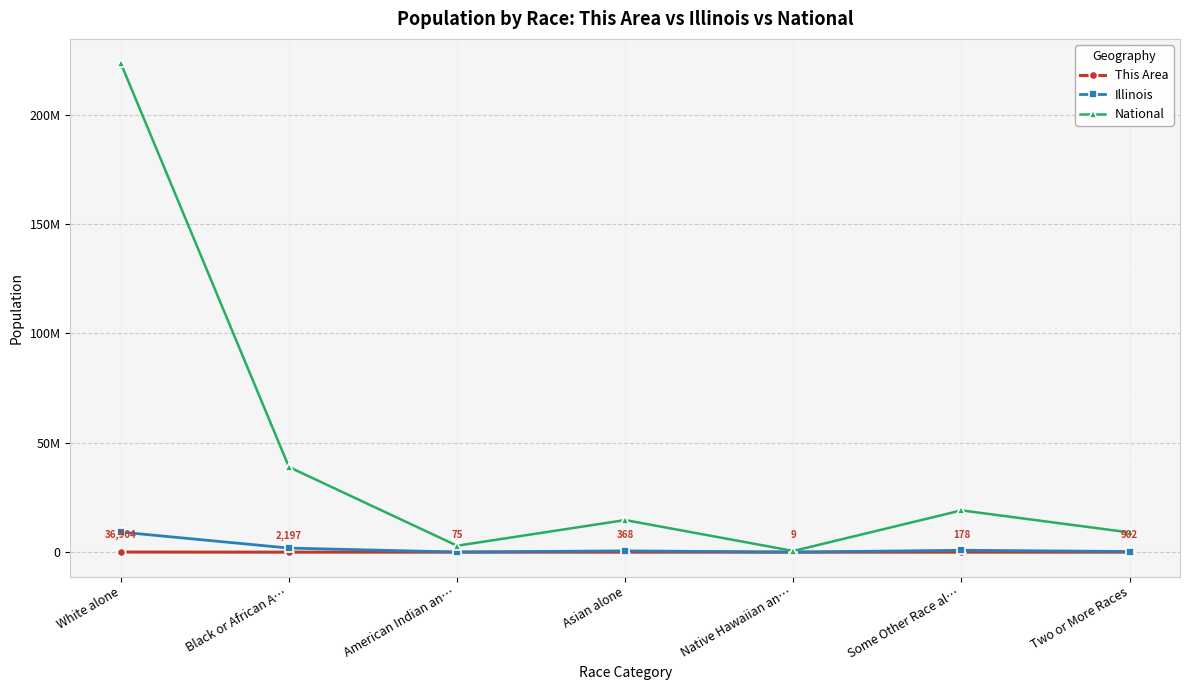

True or false: This Area and National cross at least once.

False